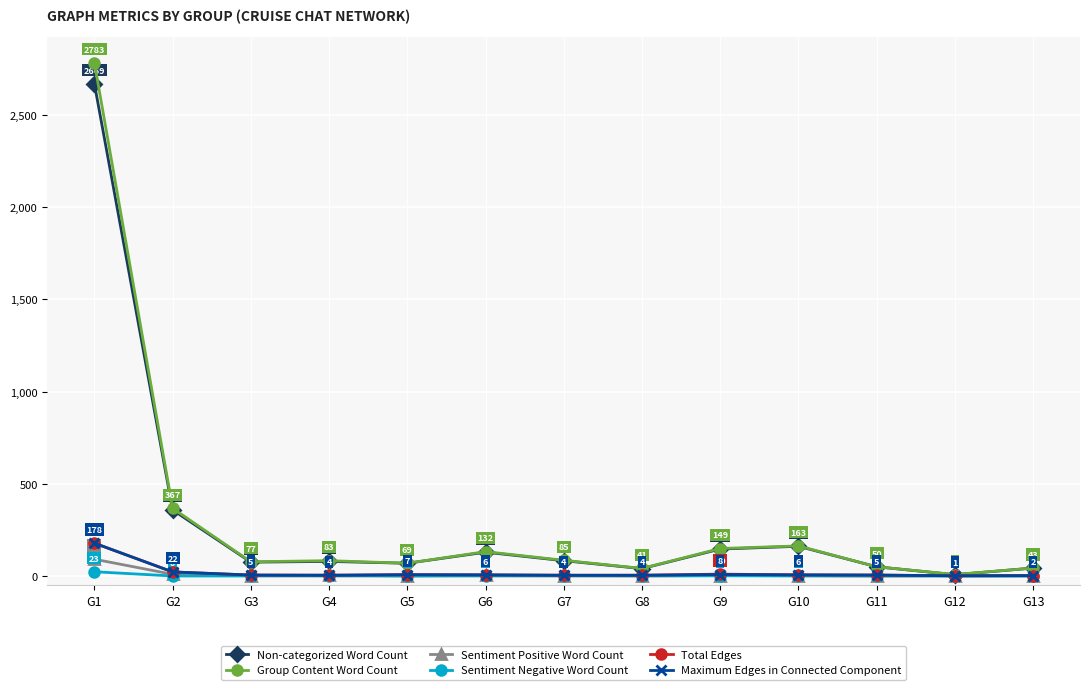

True or false: Non-categorized Word Count and Sentiment Positive Word Count cross at least once.

False